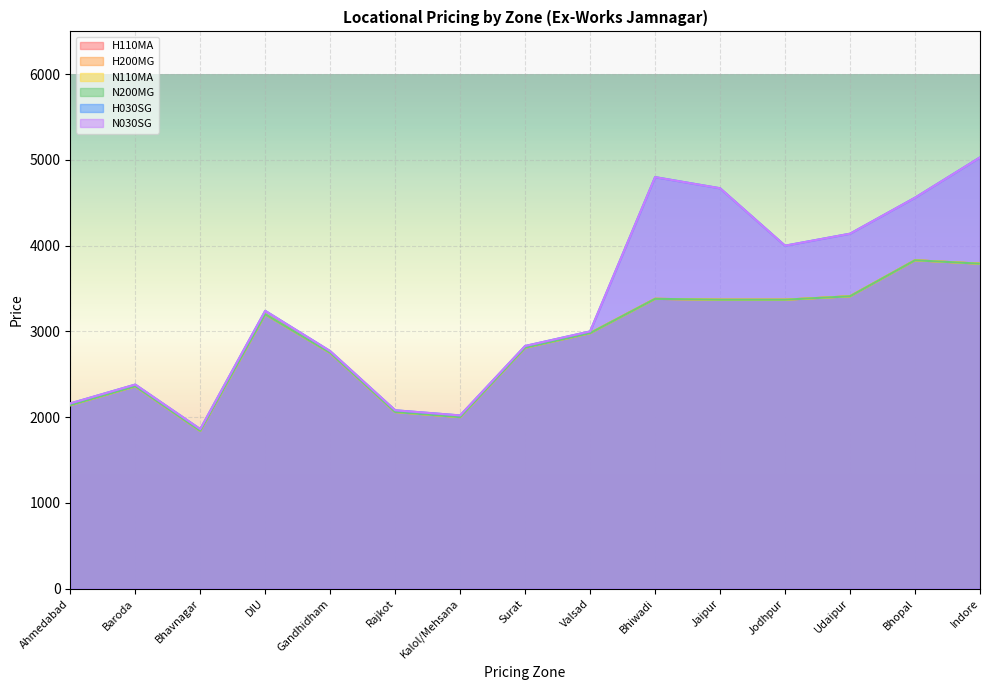

What is the spread (max minus min) of values at Ahmedabad?

20